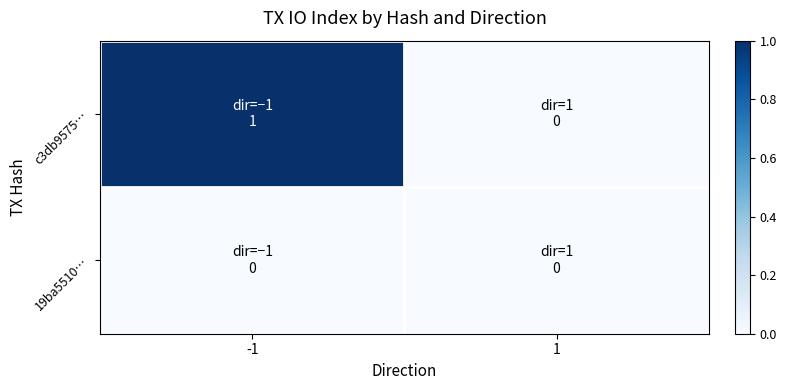

Which series changed the most between -1 and 1?

c3db9575…